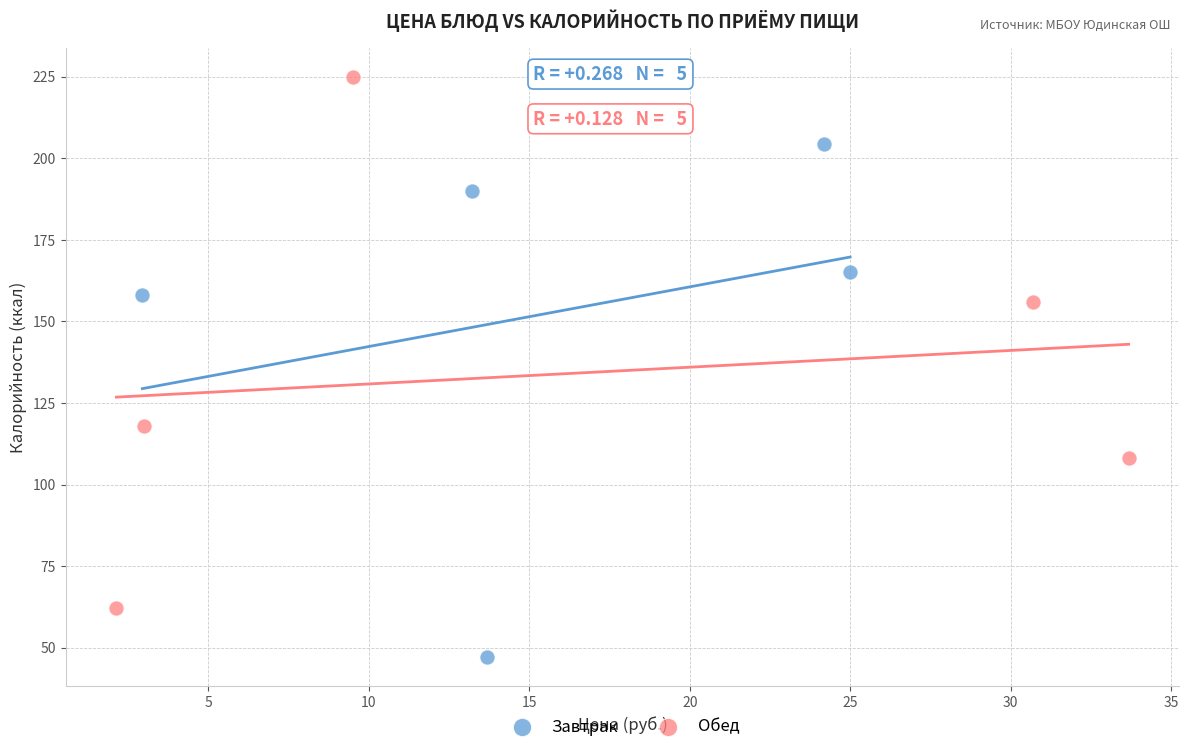

What are all the series names shown in the legend?

Завтрак, Обед